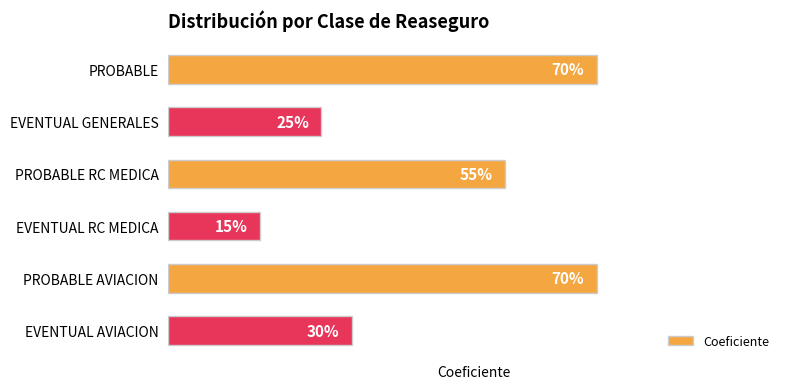

Are the bars horizontal?

Yes